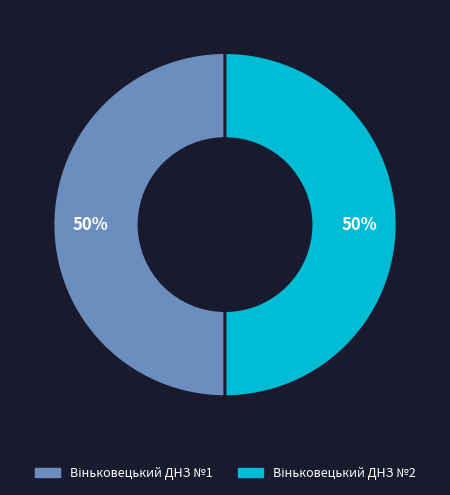

How many segments does this pie chart have?

2